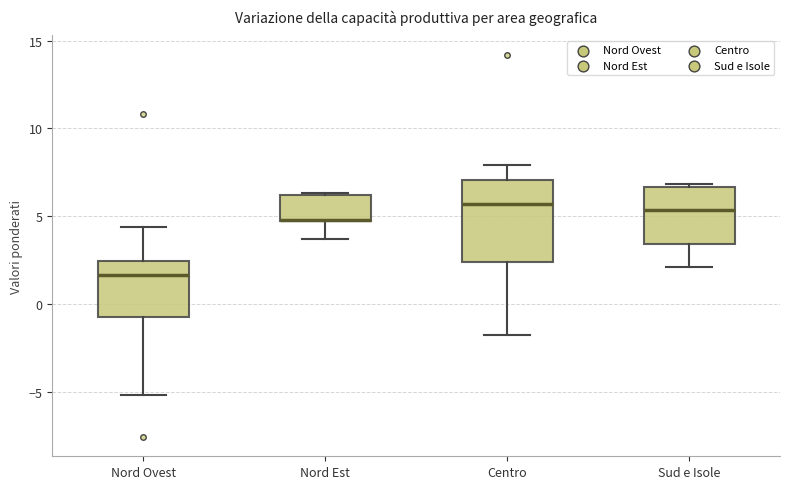

Reading left to right, read every box against the y-axis: the position of its median line, the range the box covers, and the ends of its whiskers. The values are not printed on the chart, so give them approximately, as read against the axis.

Nord Ovest: median 1.5, box -1.0 to 2.5, whiskers -5.0 to 4.5
Nord Est: median 5.0, box 4.5 to 6.0, whiskers 3.5 to 6.5
Centro: median 5.5, box 2.5 to 7.0, whiskers -2.0 to 8.0
Sud e Isole: median 5.5, box 3.5 to 6.5, whiskers 2.0 to 7.0